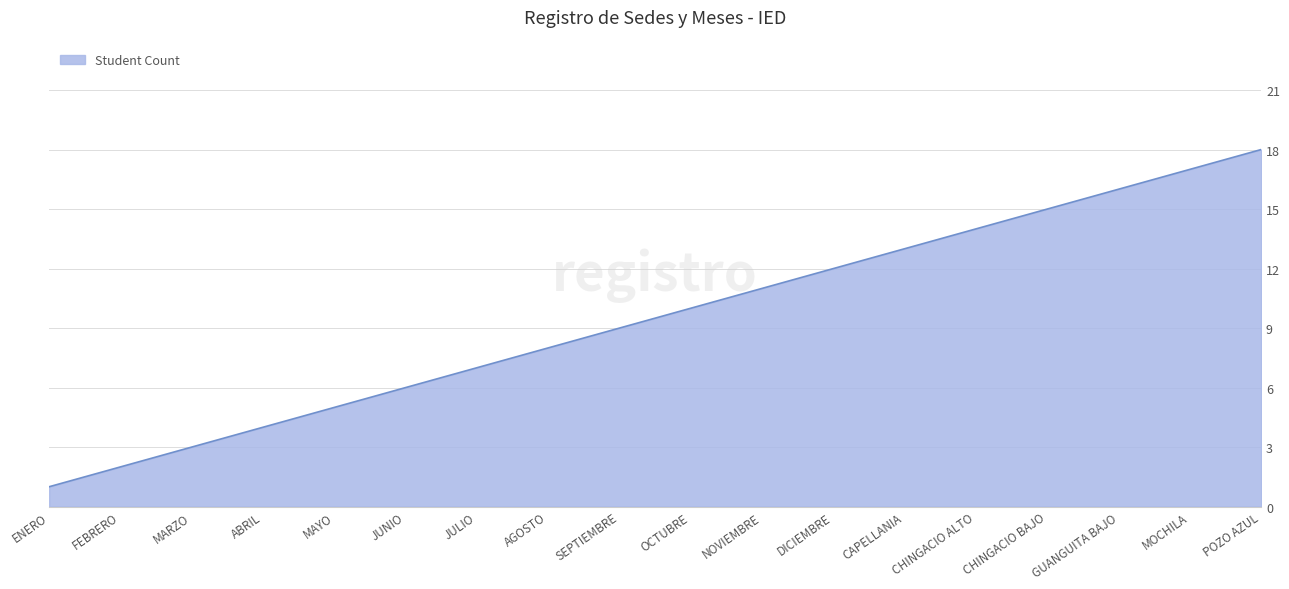

True or false: there are more than 0 points higher than both neighbors.

False